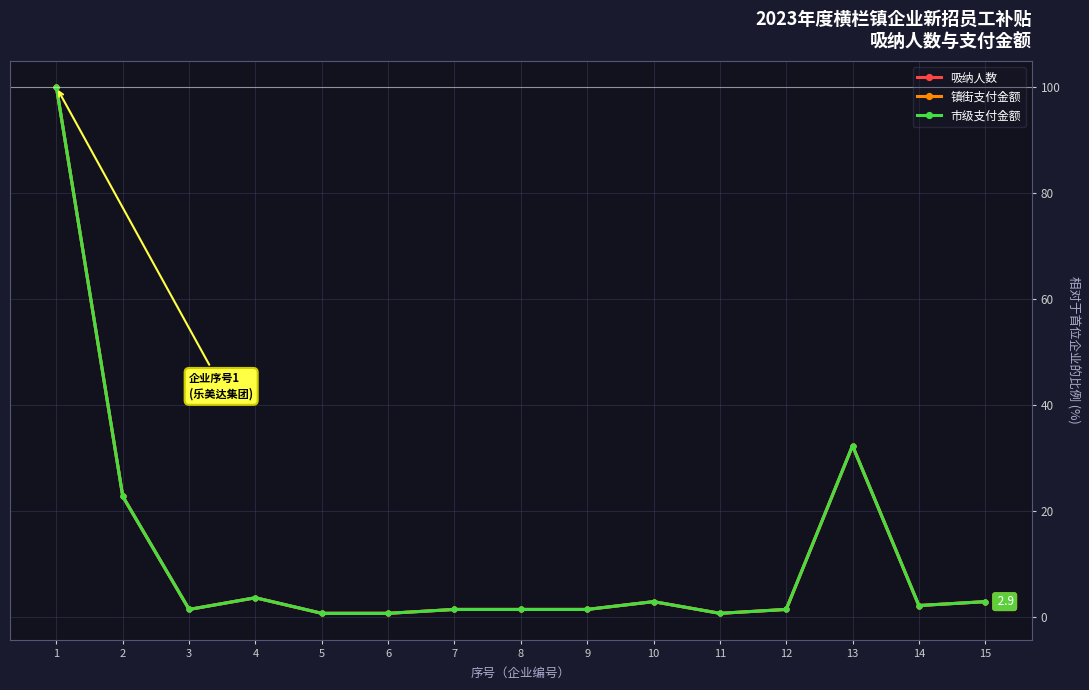

Does the chart have visible grid lines?

Yes